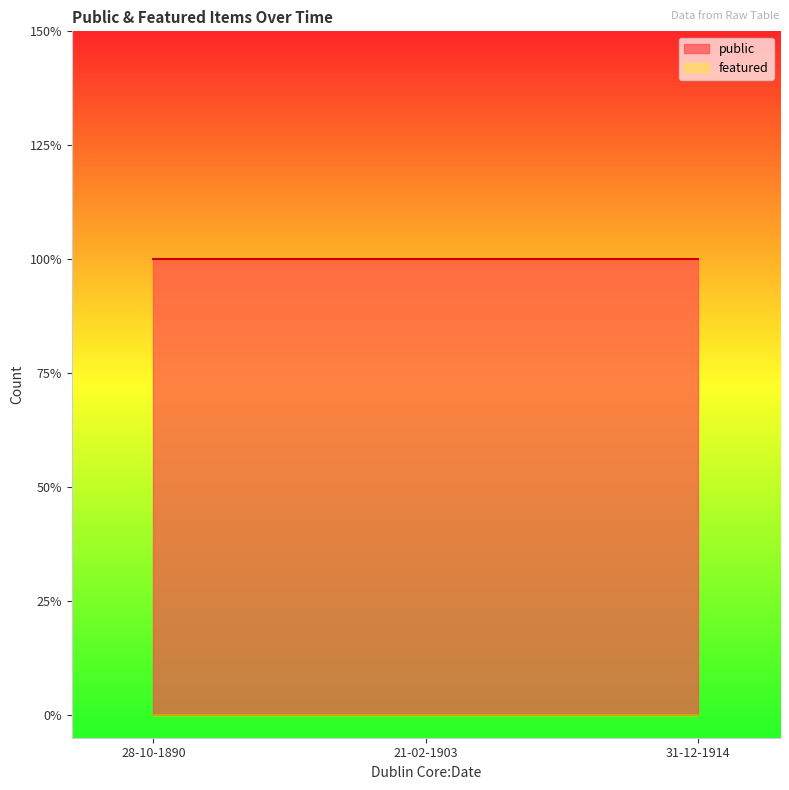

What are all the series names shown in the legend?

public, featured